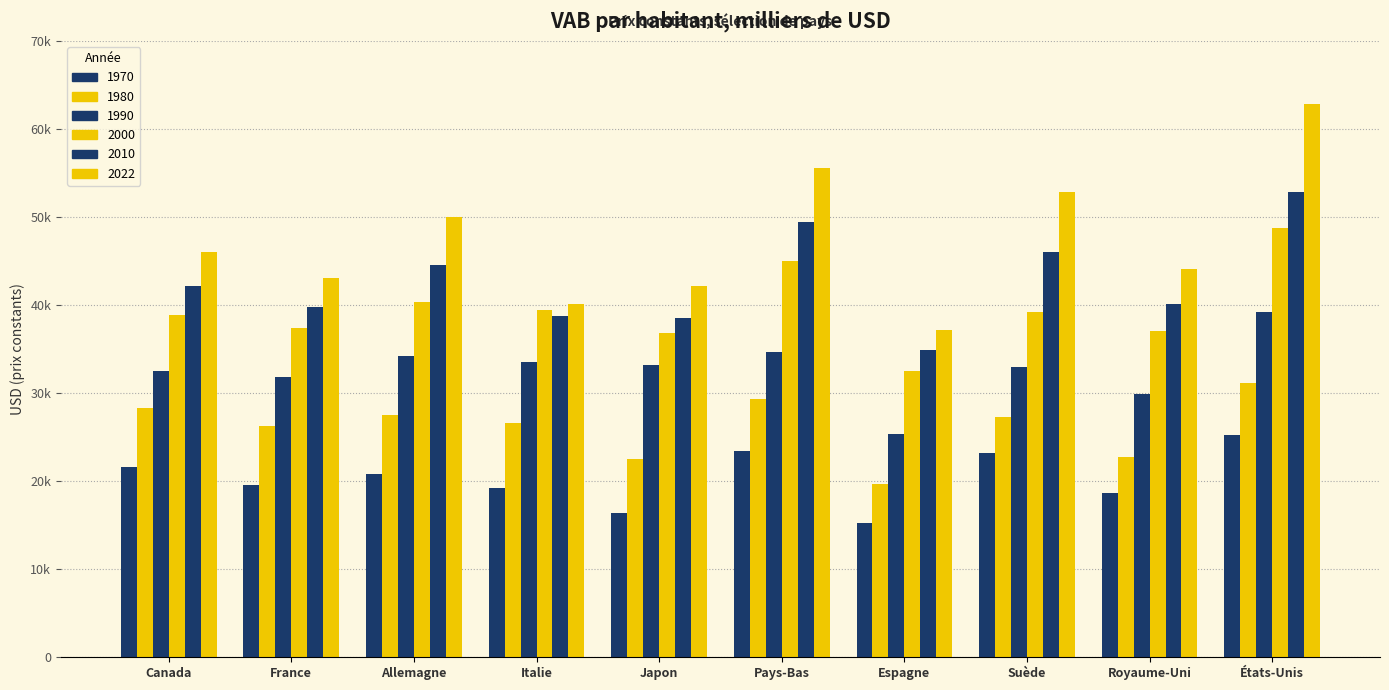

True or false: 1990 has a value of 39215.8 at États-Unis.

True